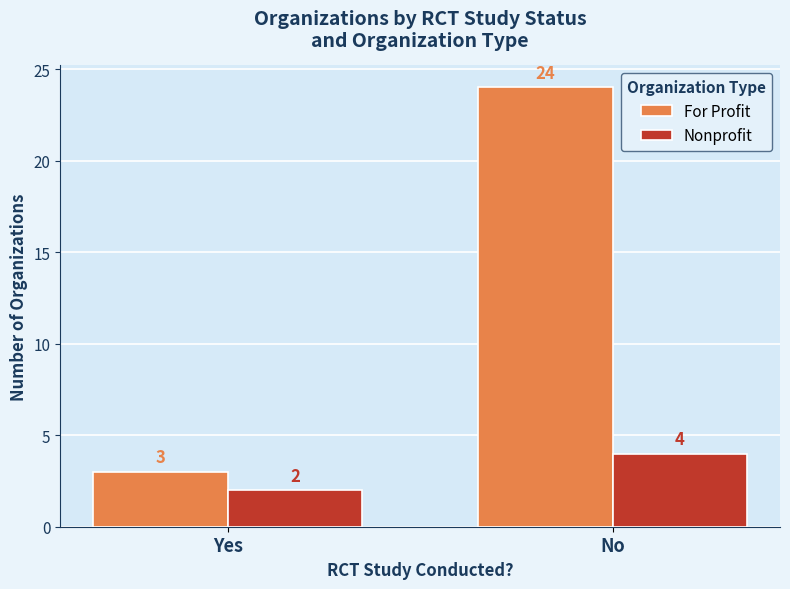

True or false: Nonprofit has a value of 1 at Yes.

False